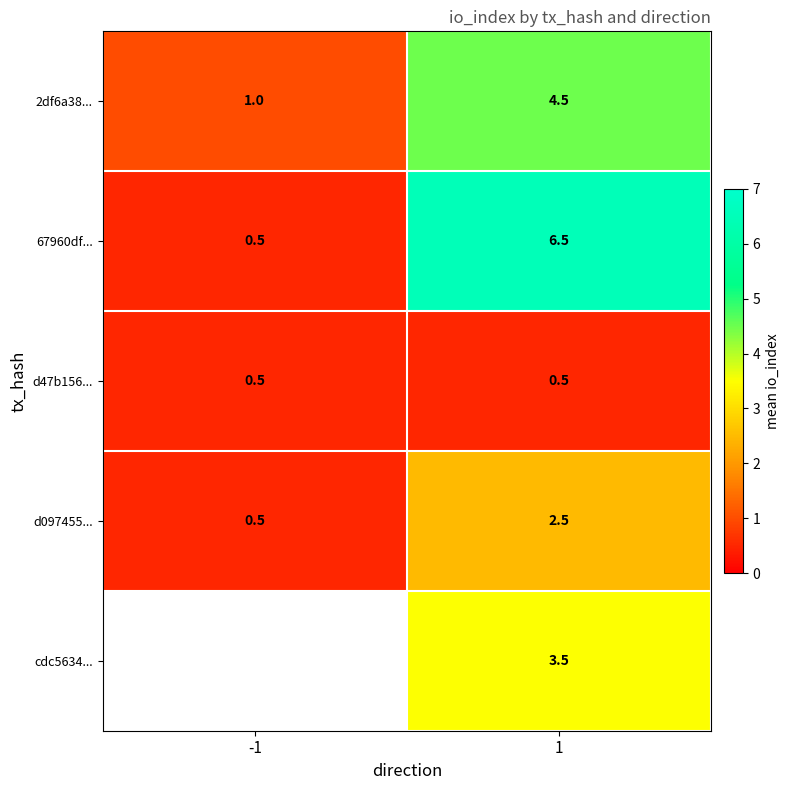

Rank the series at 1 from highest to lowest value.

67960df..., 2df6a38..., cdc5634..., d097455..., d47b156...